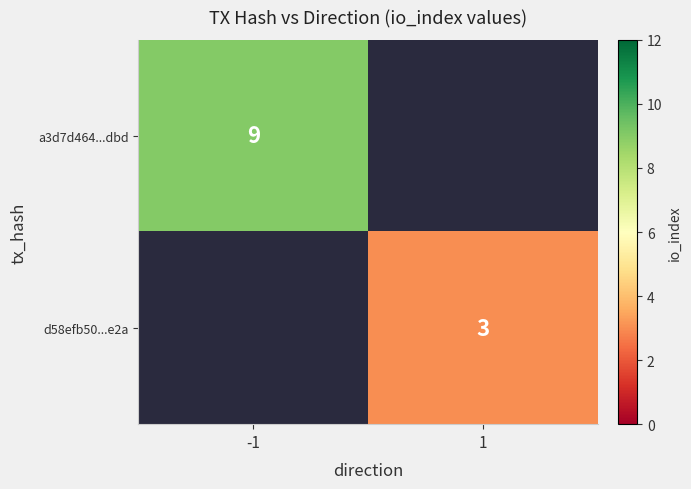

The a3d7d464...dbd series shows 14 at -1. True or false?

False